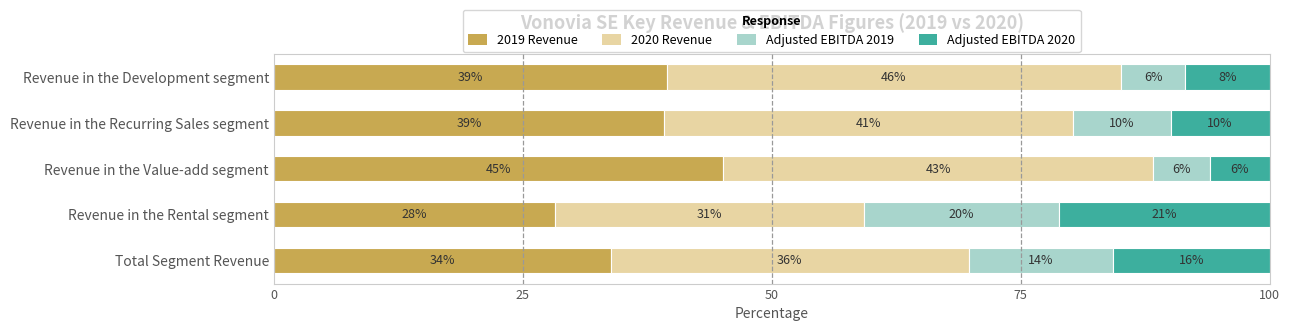

The 2019 Revenue series shows 33.8 at Total Segment Revenue. True or false?

True